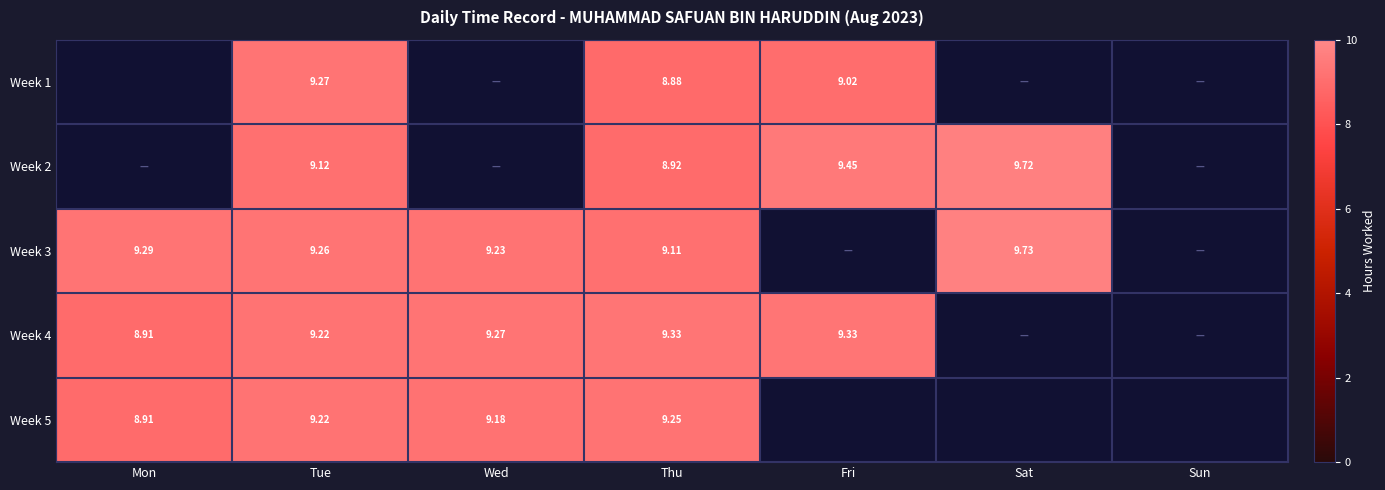

The value of Week 4 at Tue is 9.2. True or false?

True